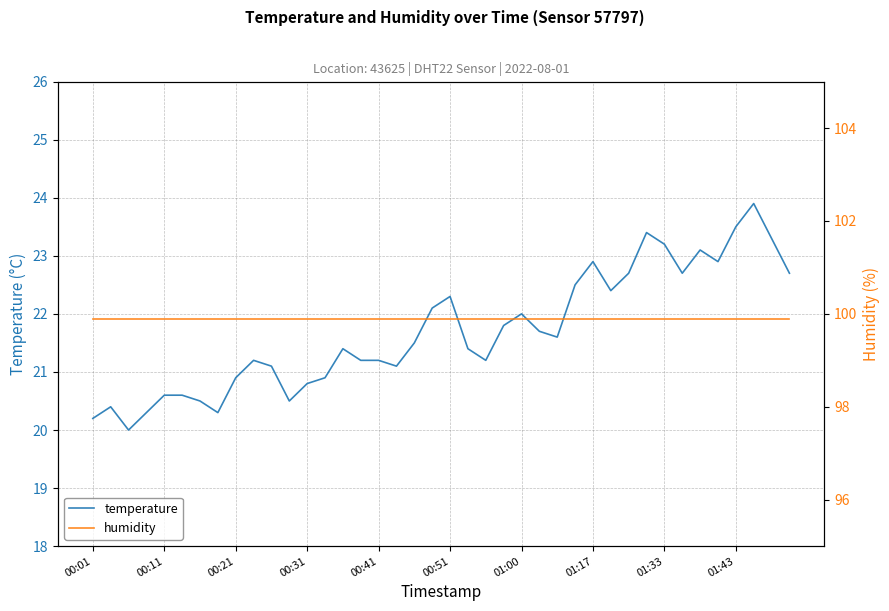

At which label does humidity reach its peak?

00:01